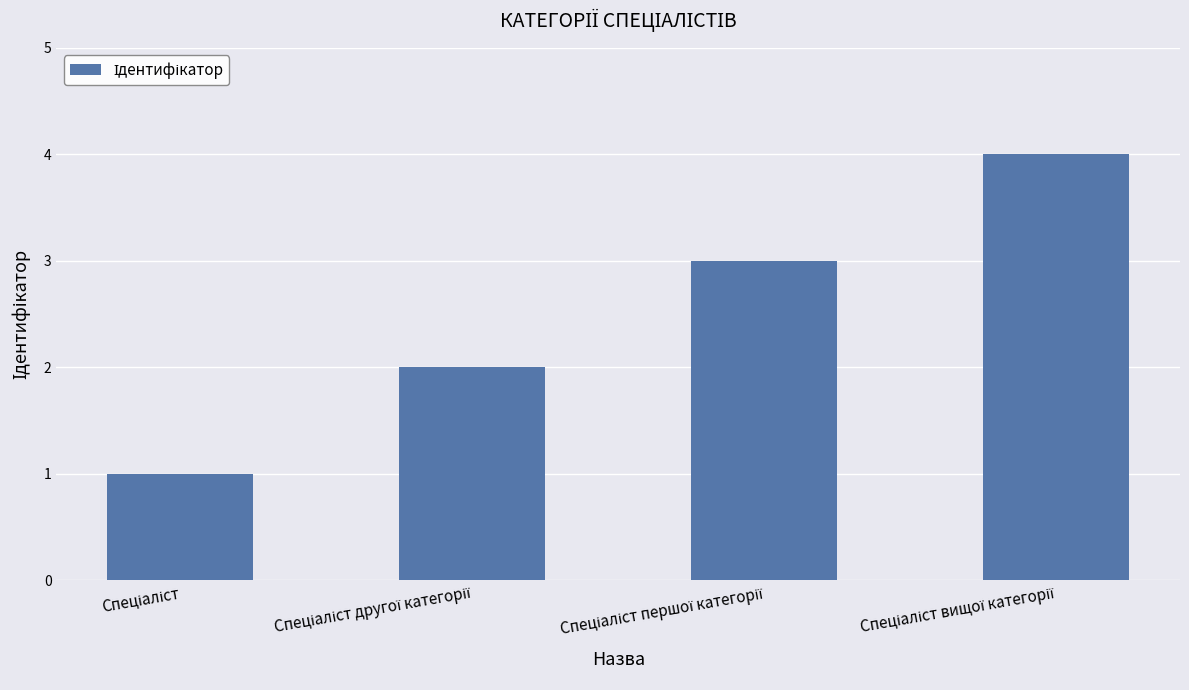

Count the values in the range 2 to 4.

3